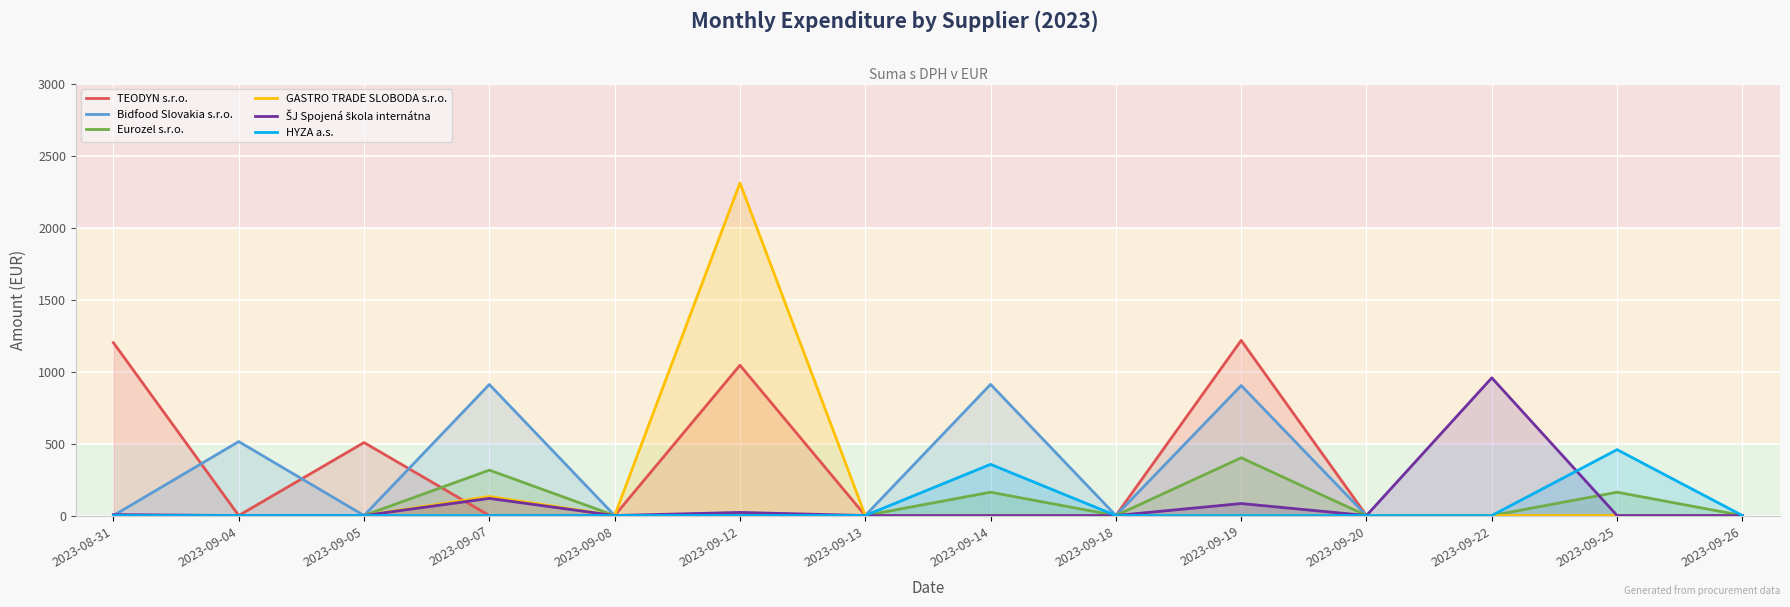

Reading right to left, extract all data points from this chart.

TEODYN s.r.o.: 2023-09-26=0.0	2023-09-25=0.0	2023-09-22=0.0	2023-09-20=0.0	2023-09-19=1217.2	2023-09-18=0.0	2023-09-14=0.0	2023-09-13=0.0	2023-09-12=1044.7	2023-09-08=0.0	2023-09-07=0.0	2023-09-05=507.2	2023-09-04=0.0	2023-08-31=1201.2
Bidfood Slovakia s.r.o.: 2023-09-26=0.0	2023-09-25=0.0	2023-09-22=0.0	2023-09-20=0.0	2023-09-19=903.5	2023-09-18=0.0	2023-09-14=911.6	2023-09-13=0.0	2023-09-12=0.0	2023-09-08=0.0	2023-09-07=910.8	2023-09-05=0.0	2023-09-04=514.1	2023-08-31=0.0
Eurozel s.r.o.: 2023-09-26=0.0	2023-09-25=162.2	2023-09-22=0.0	2023-09-20=0.0	2023-09-19=401.4	2023-09-18=0.0	2023-09-14=162.2	2023-09-13=0.0	2023-09-12=0.0	2023-09-08=0.0	2023-09-07=315.6	2023-09-05=0.0	2023-09-04=0.0	2023-08-31=0.0
GASTRO TRADE SLOBODA s.r.o.: 2023-09-26=0.0	2023-09-25=0.0	2023-09-22=0.0	2023-09-20=0.0	2023-09-19=0.0	2023-09-18=0.0	2023-09-14=0.0	2023-09-13=0.0	2023-09-12=2311.2	2023-09-08=0.0	2023-09-07=132.4	2023-09-05=0.0	2023-09-04=0.0	2023-08-31=0.0
ŠJ Spojená škola internátna: 2023-09-26=0.0	2023-09-25=0.0	2023-09-22=957.0	2023-09-20=0.0	2023-09-19=83.4	2023-09-18=0.0	2023-09-14=0.0	2023-09-13=0.0	2023-09-12=21.6	2023-09-08=0.0	2023-09-07=119.1	2023-09-05=0.0	2023-09-04=0.0	2023-08-31=6.4
HYZA a.s.: 2023-09-26=0.0	2023-09-25=458.0	2023-09-22=0.0	2023-09-20=0.0	2023-09-19=0.0	2023-09-18=0.0	2023-09-14=355.9	2023-09-13=0.0	2023-09-12=0.0	2023-09-08=0.0	2023-09-07=0.0	2023-09-05=0.0	2023-09-04=0.0	2023-08-31=0.0